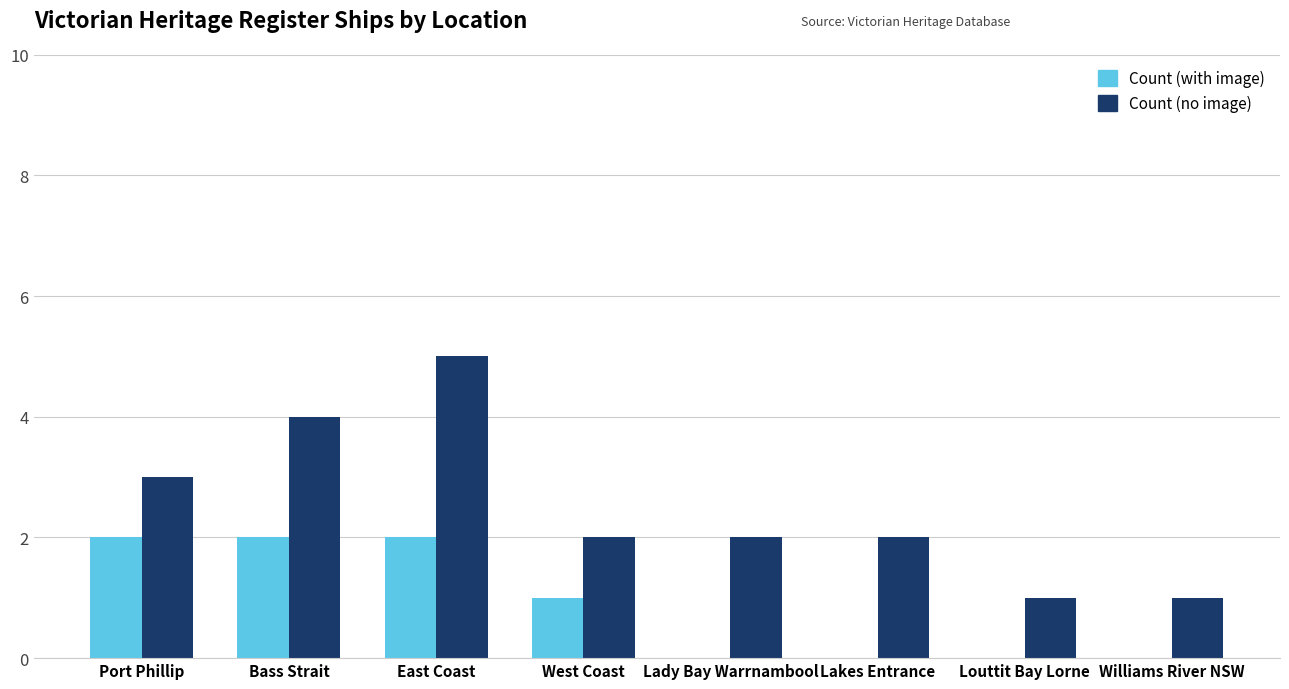

Is it true that Count (with image) equals 0 at Louttit Bay Lorne?

True